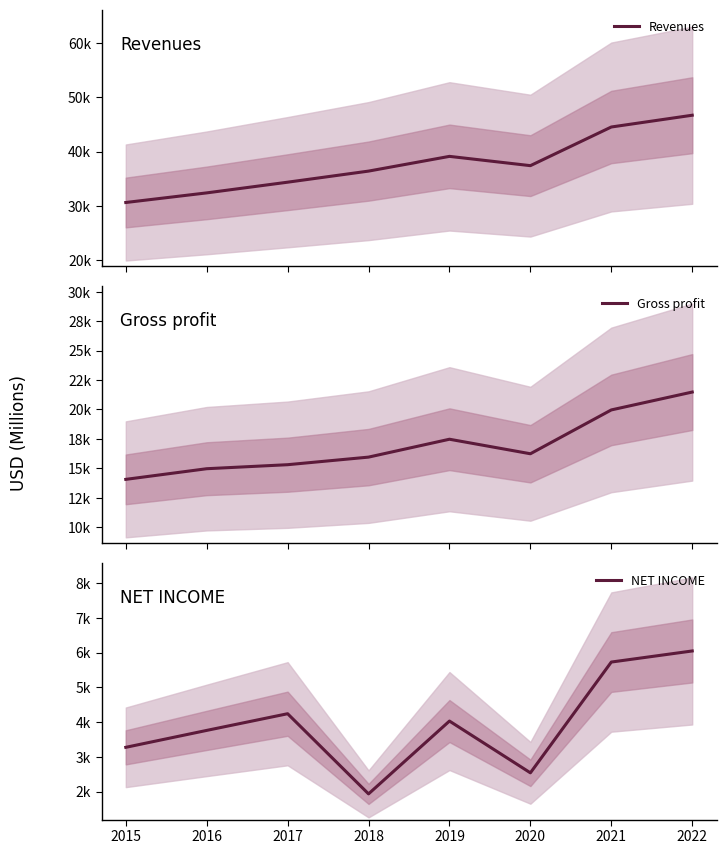

True or false: Revenues has a value of 17343 at 2016.

False